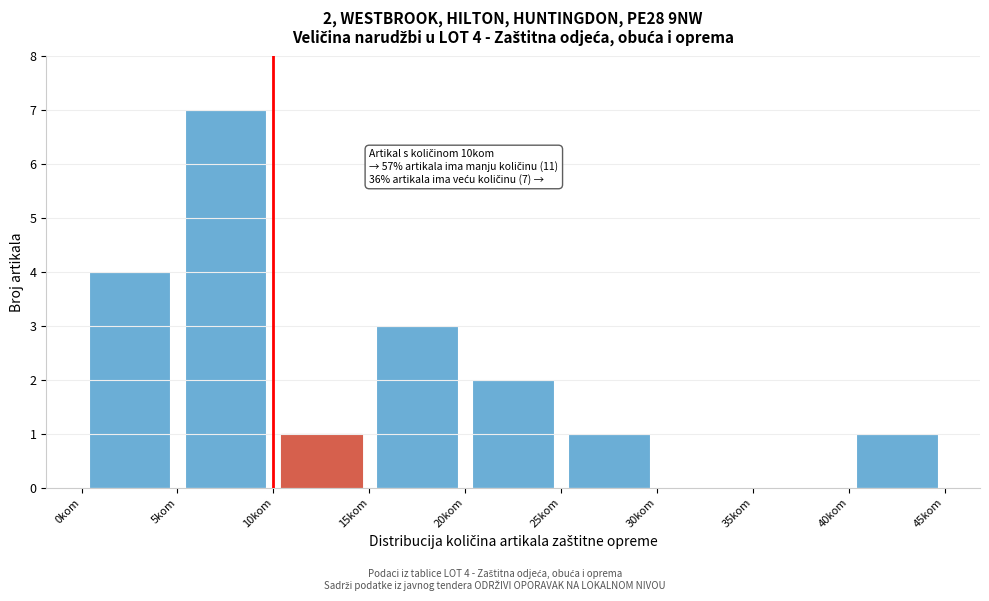

Which range on the x-axis has the tallest bar?

5 to 10